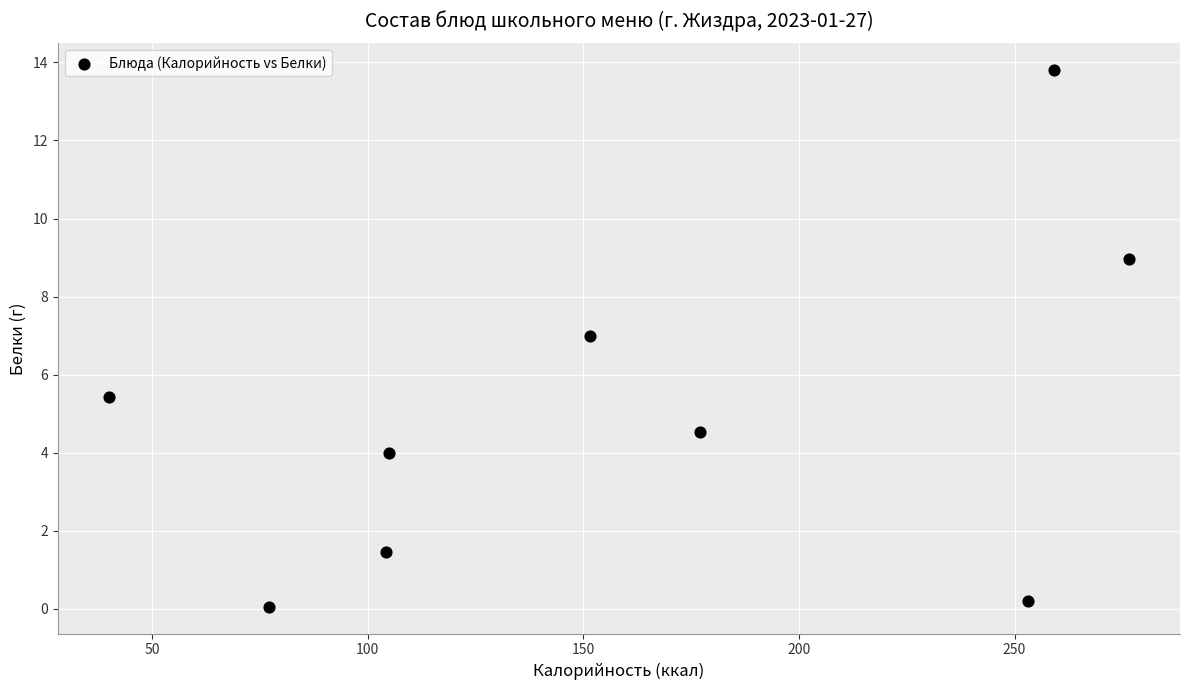

What is the average X value?

160.4